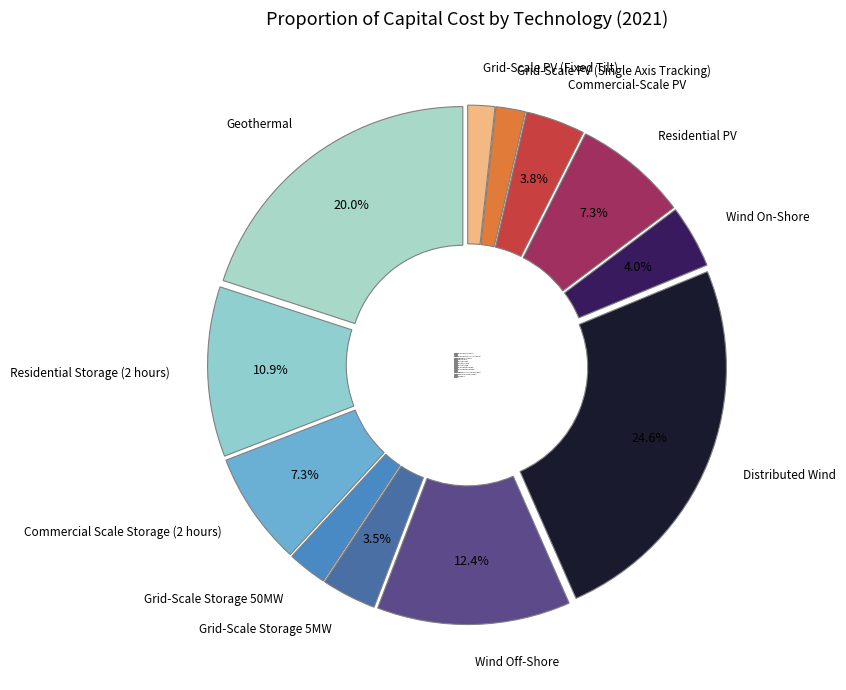

Does Grid-Scale Storage 50MW account for over 50% of the chart?

No